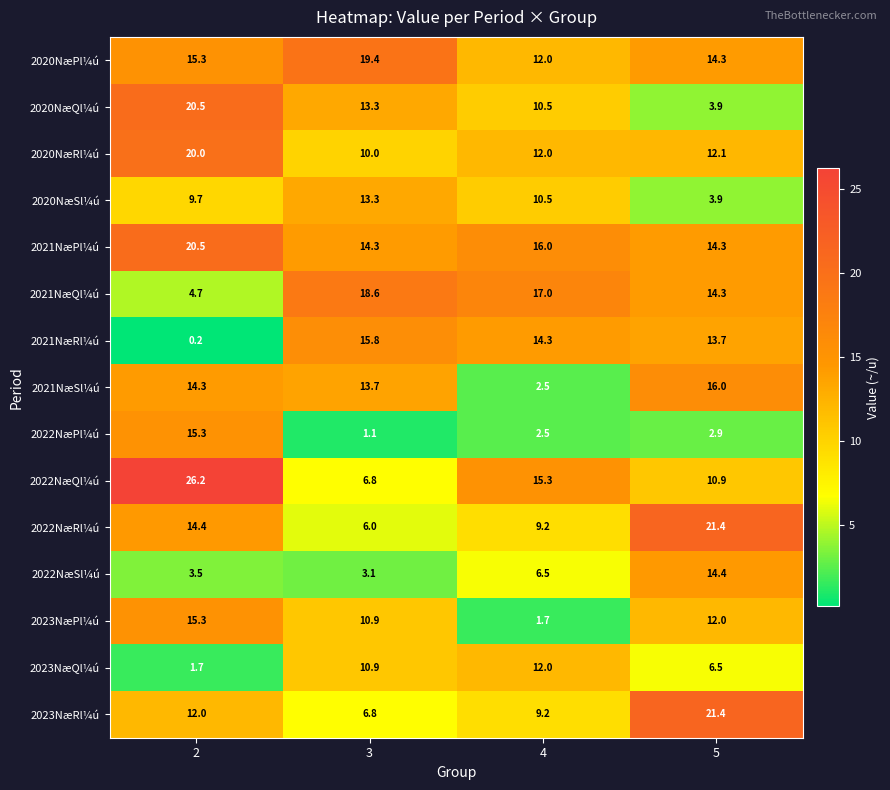

List the labels in order of 2022NæSl¼ú value, largest first.

5, 4, 2, 3